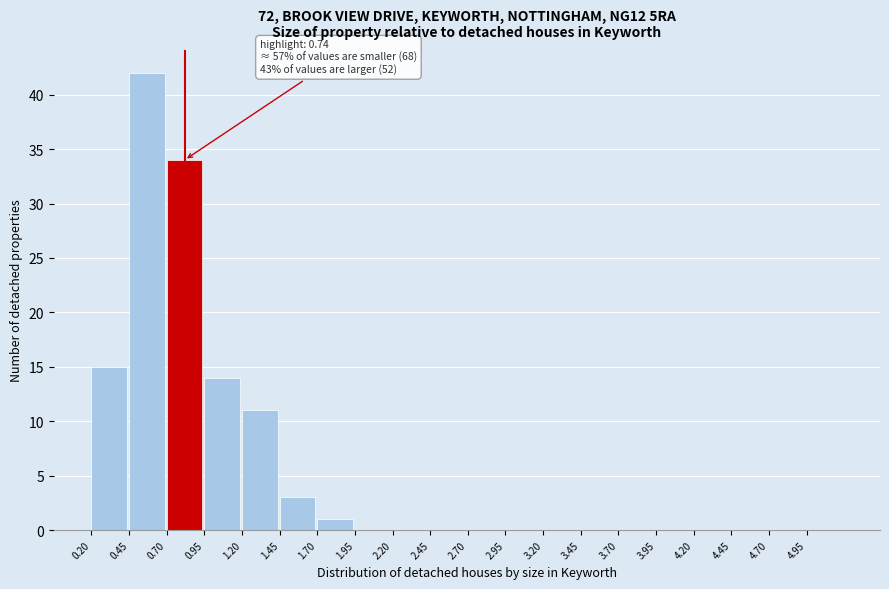

Which range on the x-axis has the tallest bar?

0.45 to 0.70